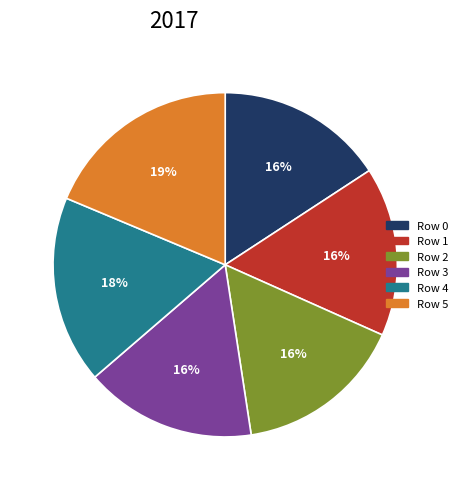

Does Row 5 account for over 50% of the chart?

No